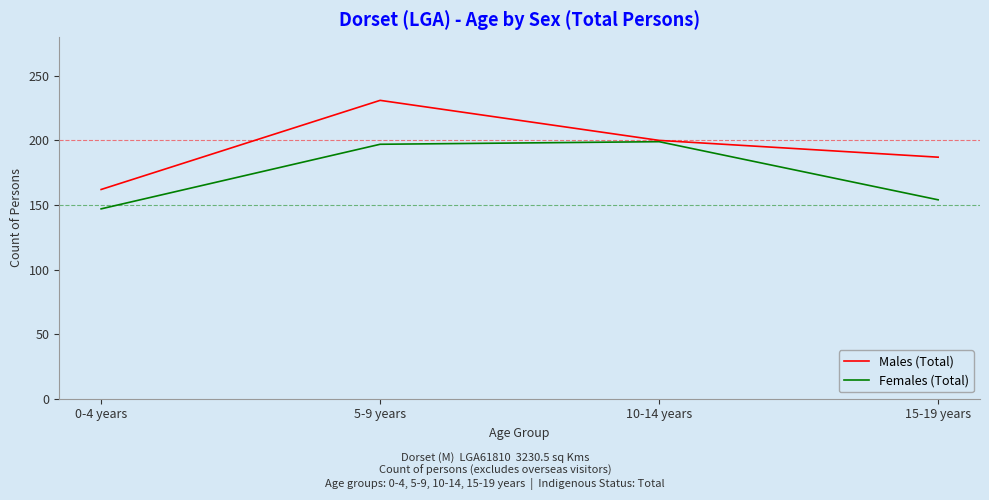

Read the Females (Total) value at 5-9 years.

197